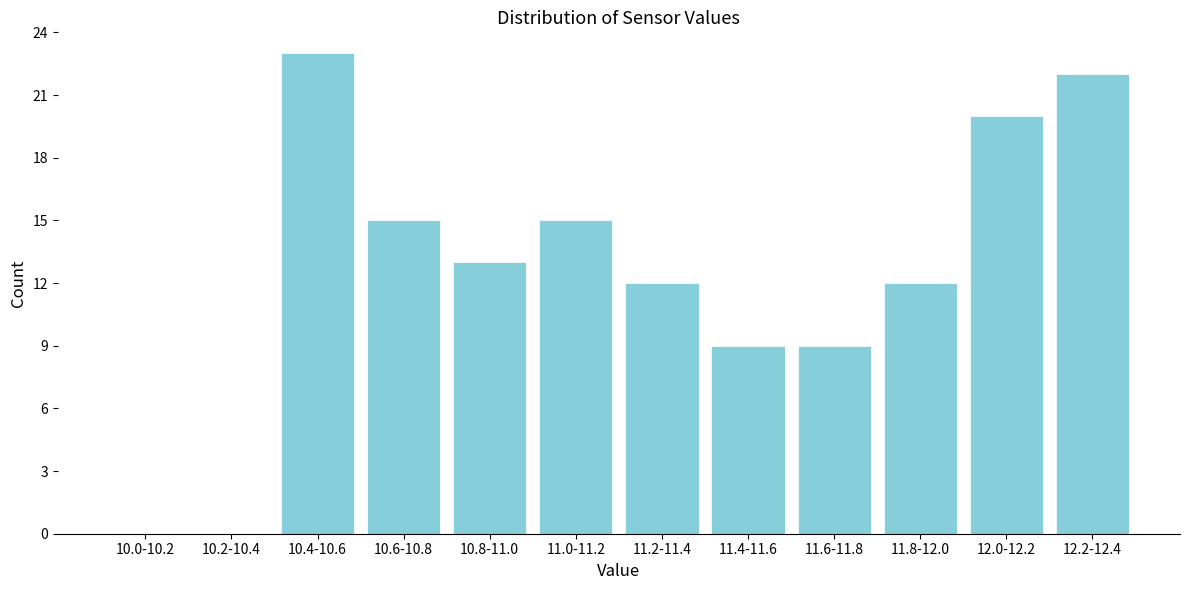

Reading left to right, extract all data points from this chart.

10.0-10.2=0	10.2-10.4=0	10.4-10.6=23	10.6-10.8=15	10.8-11.0=13	11.0-11.2=15	11.2-11.4=12	11.4-11.6=9	11.6-11.8=9	11.8-12.0=12	12.0-12.2=20	12.2-12.4=22